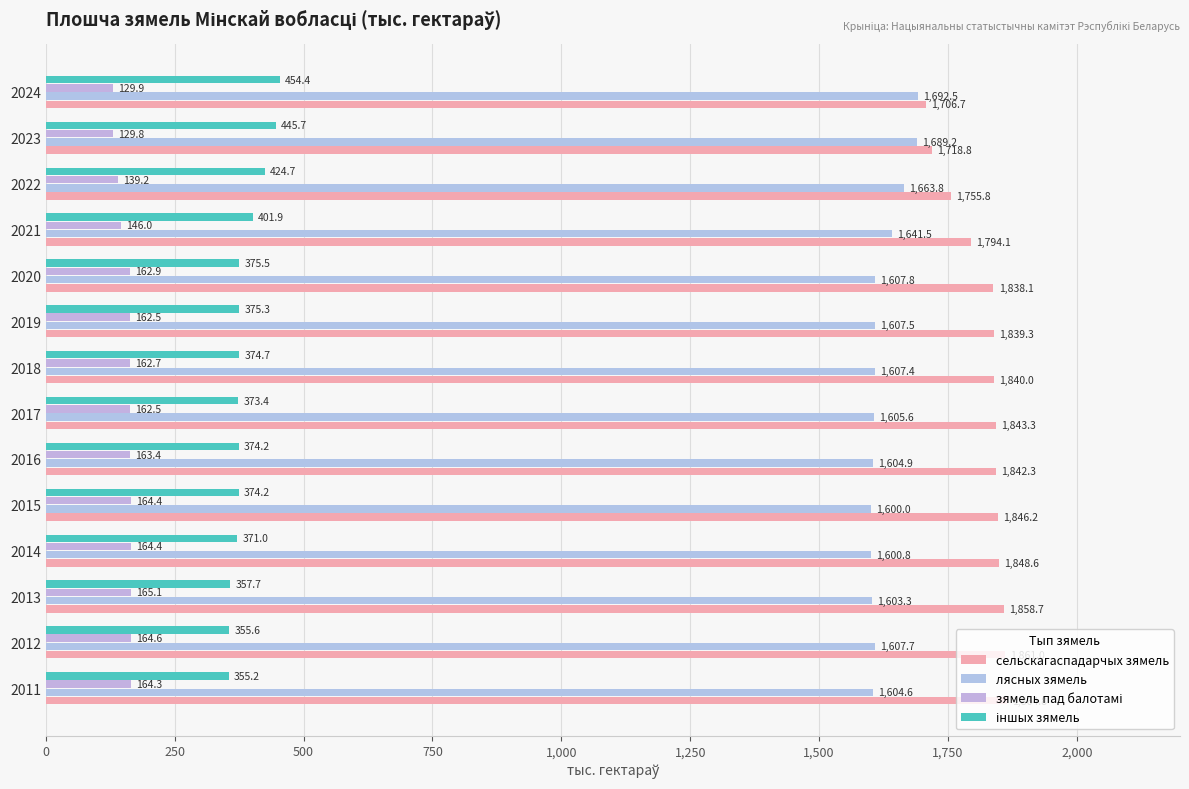

Reading right to left, what are all the values shown in this chart?

сельскагаспадарчых зямель: 1706.7	1718.8	1755.8	1794.1	1838.1	1839.3	1840.0	1843.3	1842.3	1846.2	1848.6	1858.7	1861.0	1864.8
лясных зямель: 1692.5	1689.2	1663.8	1641.5	1607.8	1607.5	1607.4	1605.6	1604.9	1600.0	1600.8	1603.3	1607.7	1604.6
зямель пад балотамі: 129.9	129.8	139.2	146.0	162.9	162.5	162.7	162.5	163.4	164.4	164.4	165.1	164.6	164.3
іншых зямель: 454.4	445.7	424.7	401.9	375.5	375.3	374.7	373.4	374.2	374.2	371.0	357.7	355.6	355.2